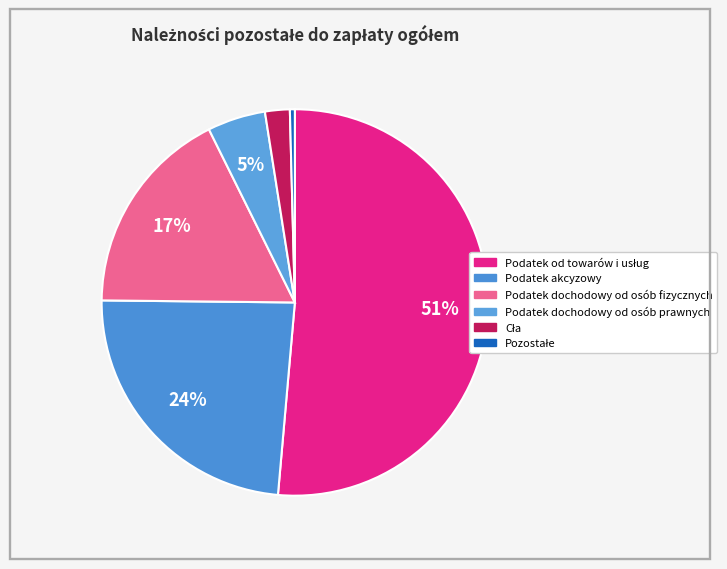

Is there any slice that represents more than half of the pie?

Yes